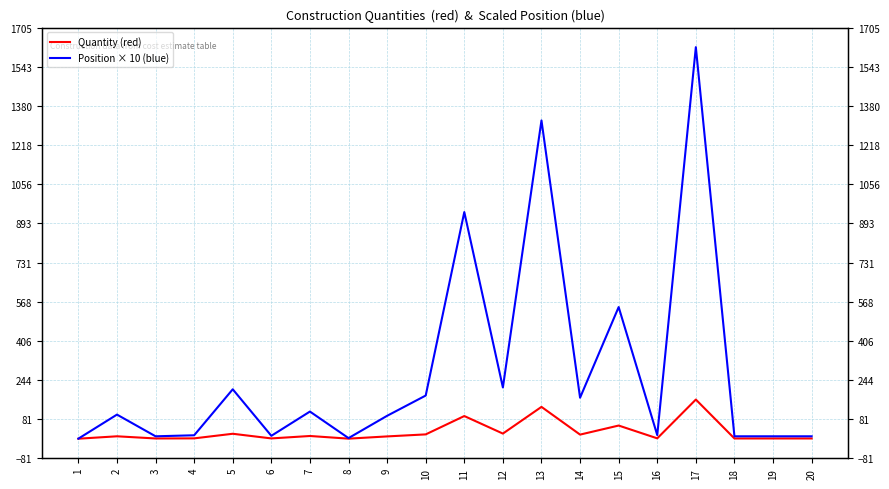

True or false: Quantity (red) and Position × 10 (blue) cross at least once.

False